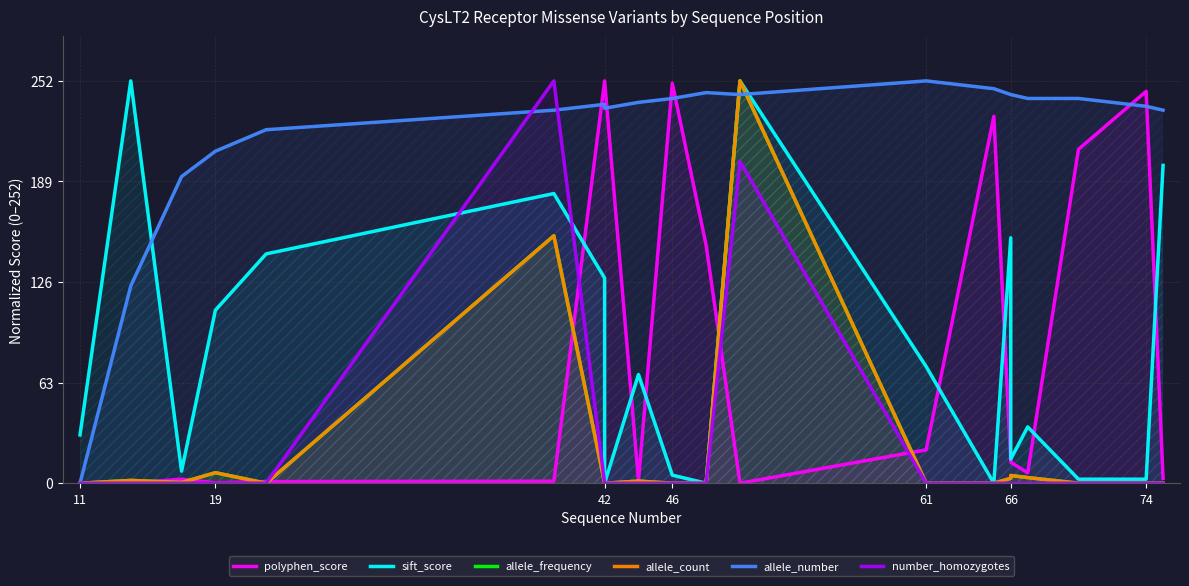

How many intersections are there between allele_count and allele_number?

2